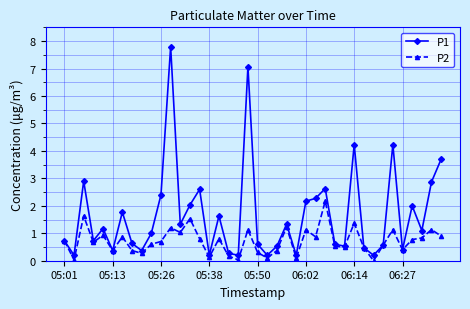

Rank the series by their average value, from highest to lowest.

P1, P2